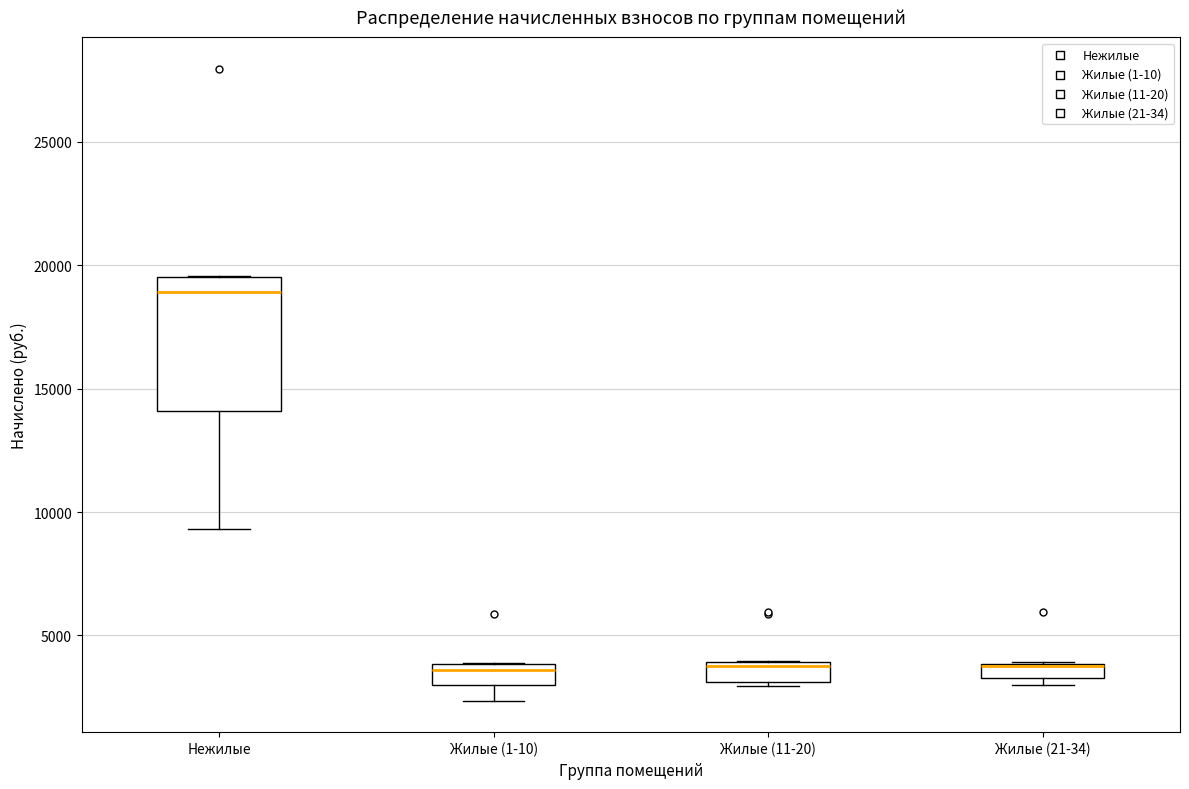

Comparing the boxes themselves (not the whiskers), which one is the tallest?

Нежилые